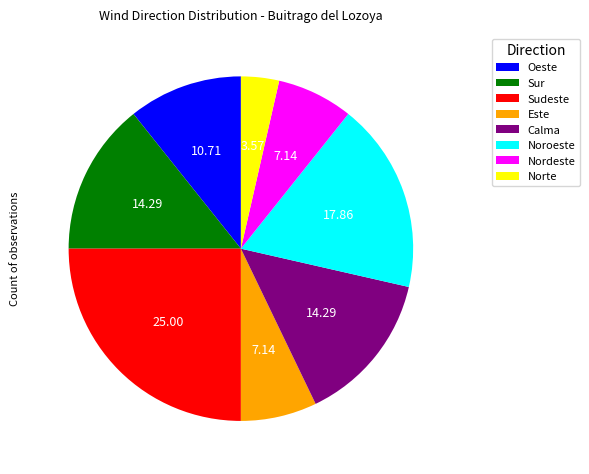

Combined, do Oeste and Norte account for over 50%?

No